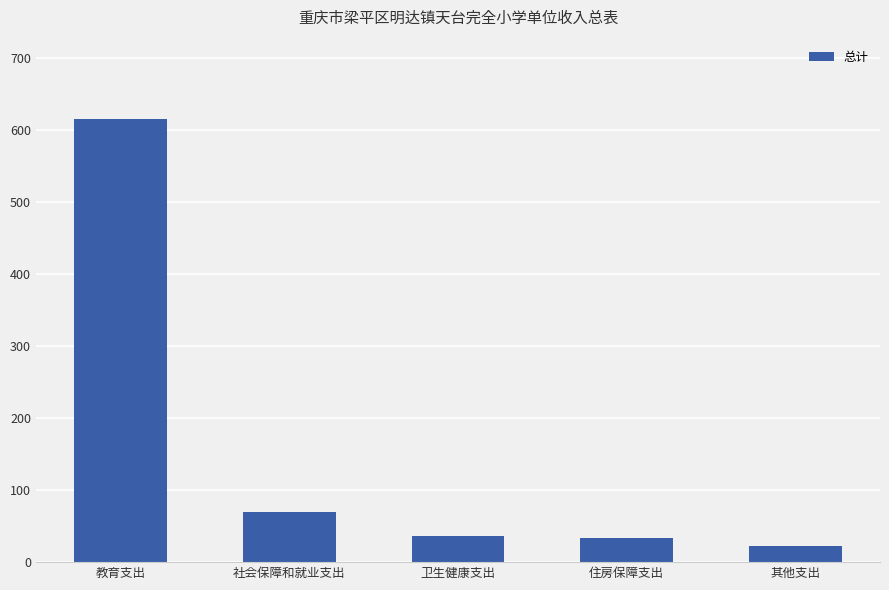

What is the sum of all values?

777.0